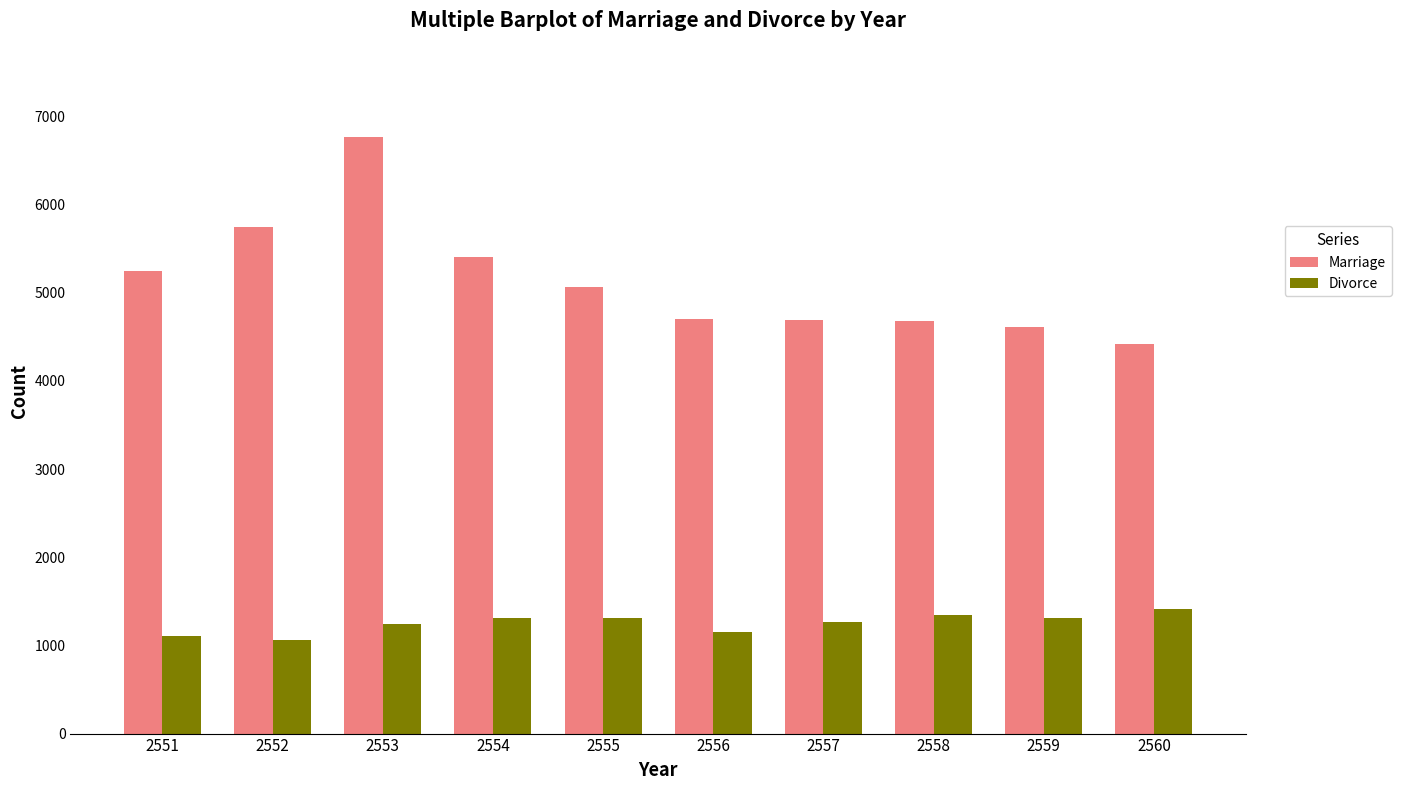

Is it true that Marriage equals 2875 at 2554?

False